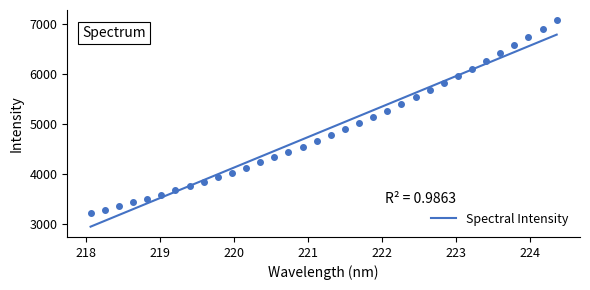

What is the lowest value of the Spectral Intensity series?

2938.9